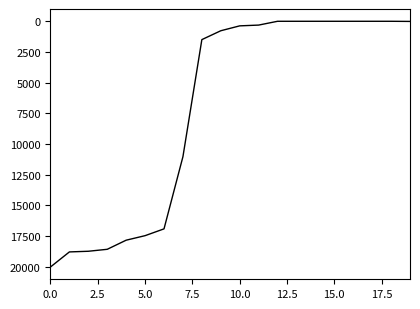

What is the maximum value shown in the chart?

20037